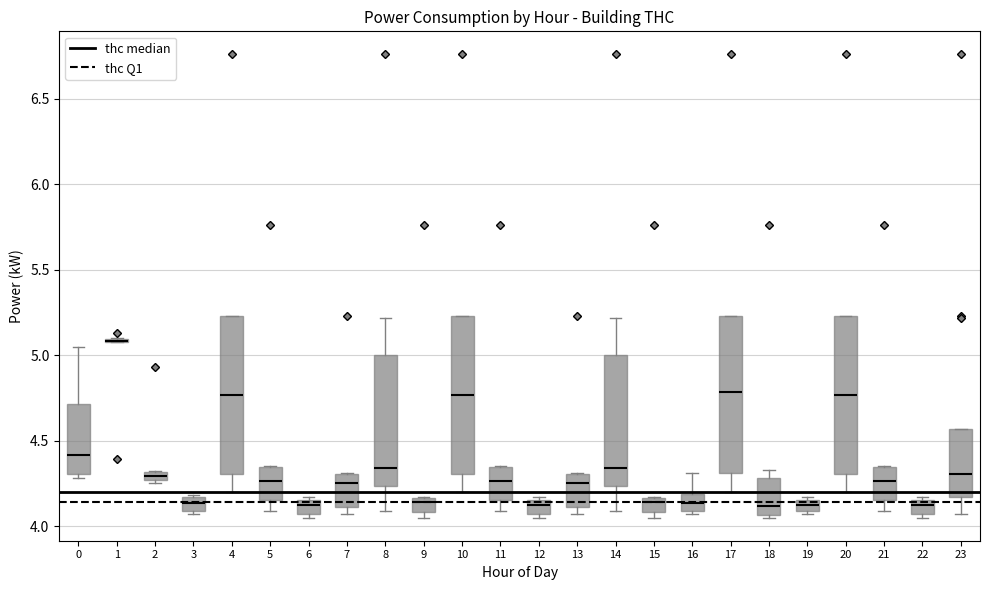

Where is the upper edge of the box at x = 2 on the y-axis? The values are not printed on the chart, so give them approximately, as read against the axis.

4.30